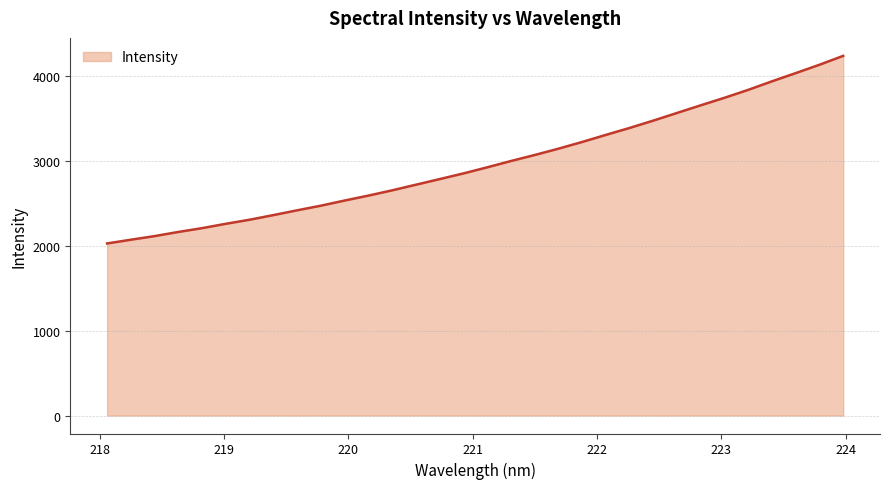

What is the difference between the maximum and minimum values?

2208.2